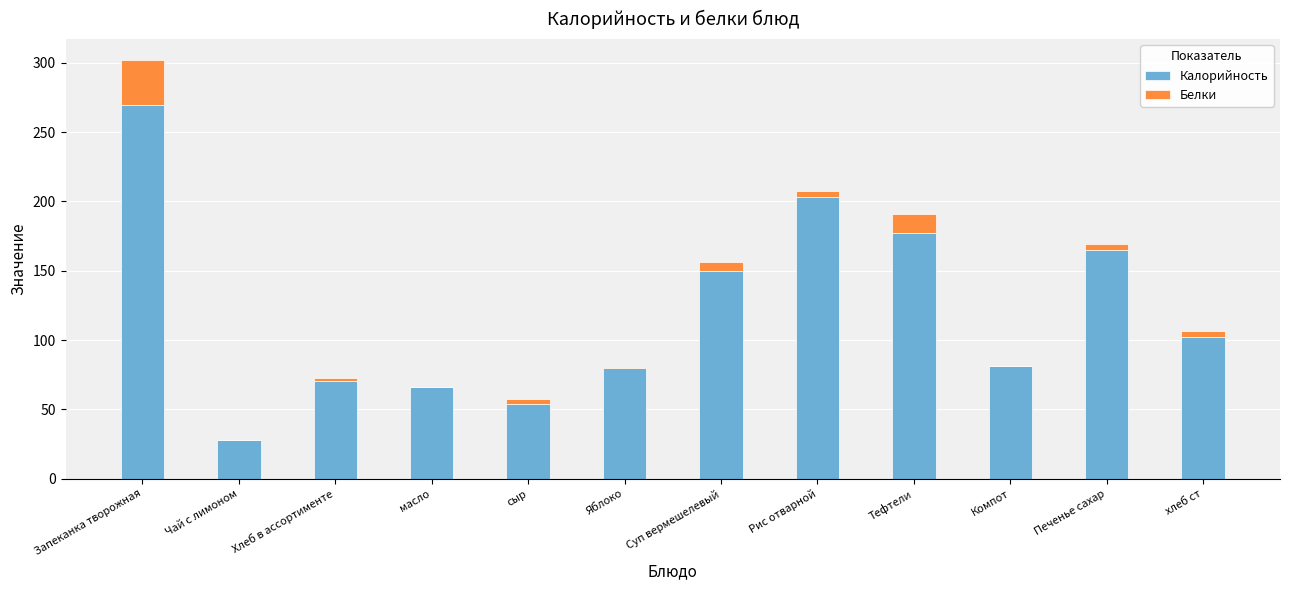

True or false: Калорийность has a value of 38.0 at Чай с лимоном.

False